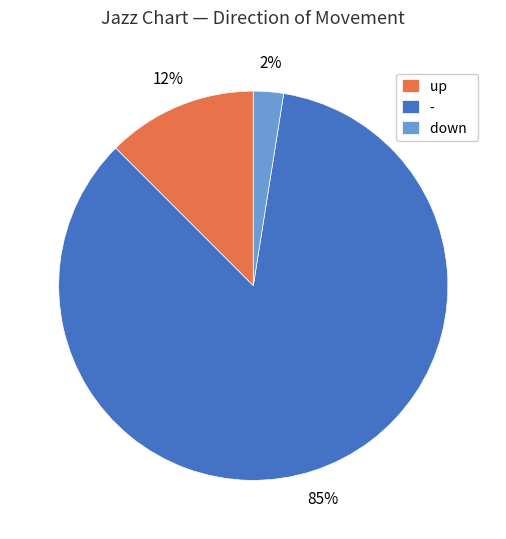

To the nearest percent, what is the average slice percentage?

33%